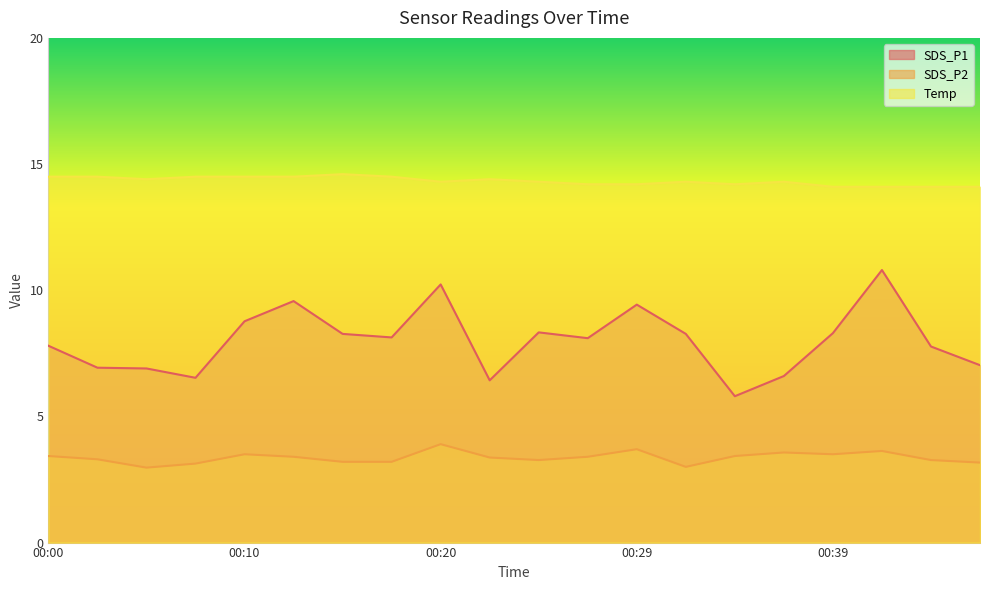

What is the sum of all SDS_P1 values?

160.0